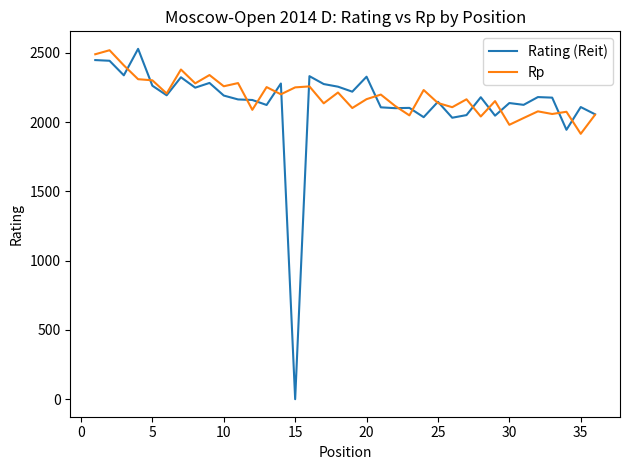

What is the maximum value shown in the chart?

2528